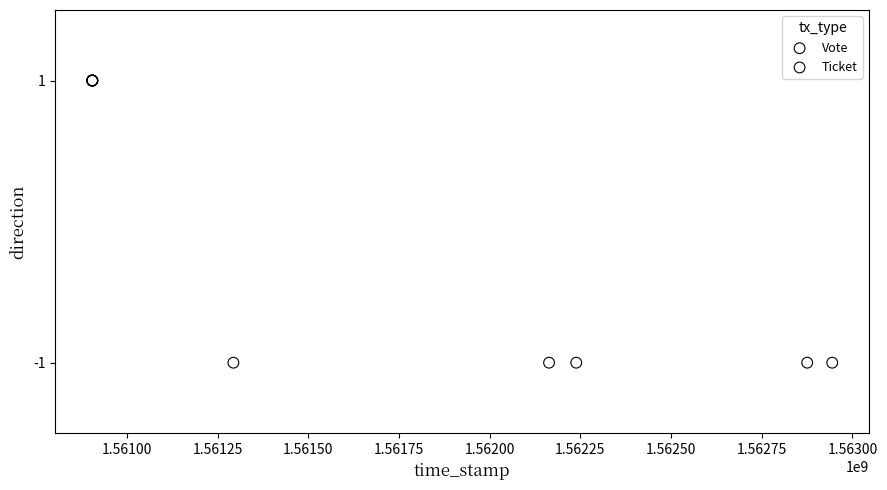

Which series contains the lowest Y value?

Vote